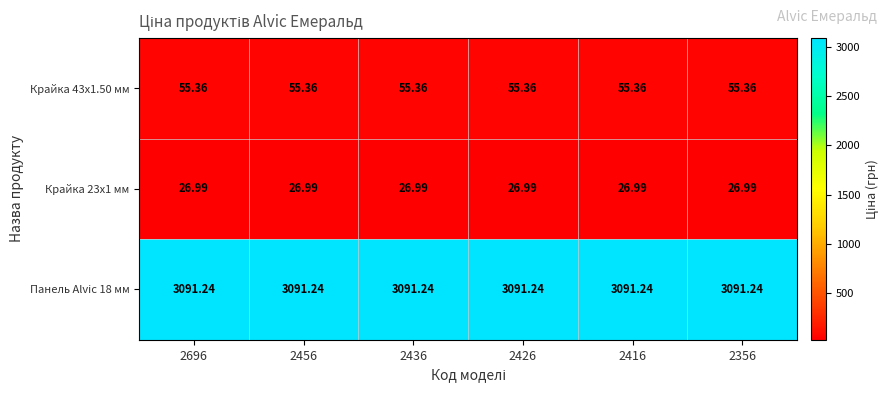

Is the value of Крайка 43x1.50 мм at 2356 greater than the value of Крайка 23x1 мм at 2456?

Yes